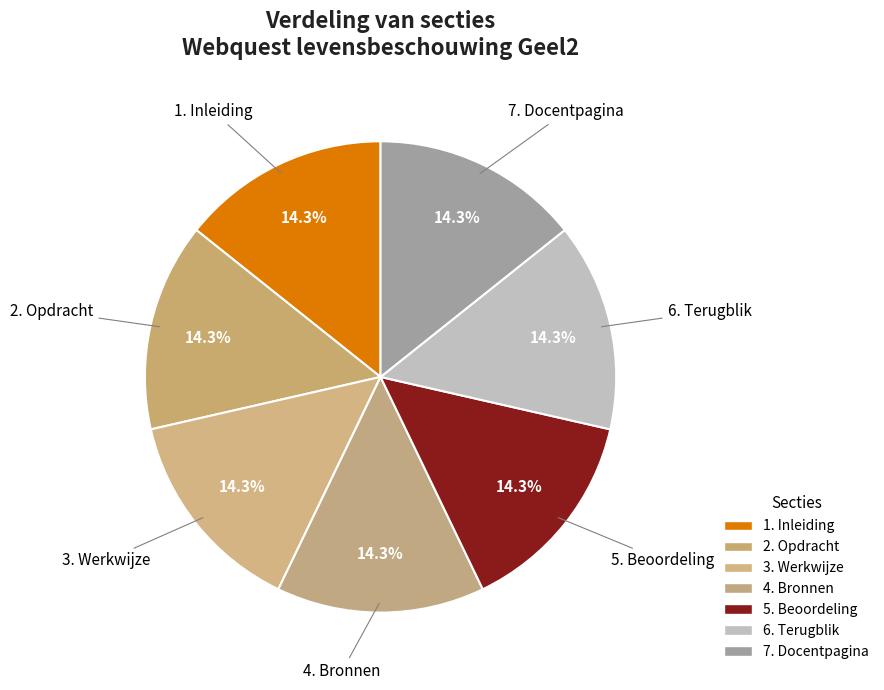

To the nearest percent, what portion does 6. Terugblik represent?

14%